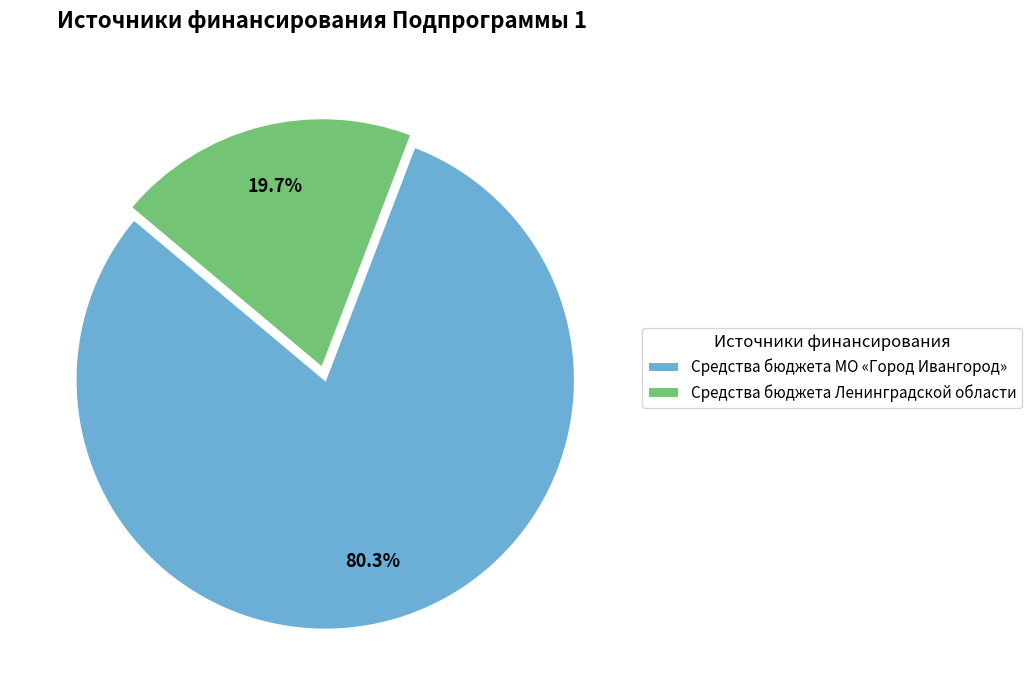

How many segments does this pie chart have?

2